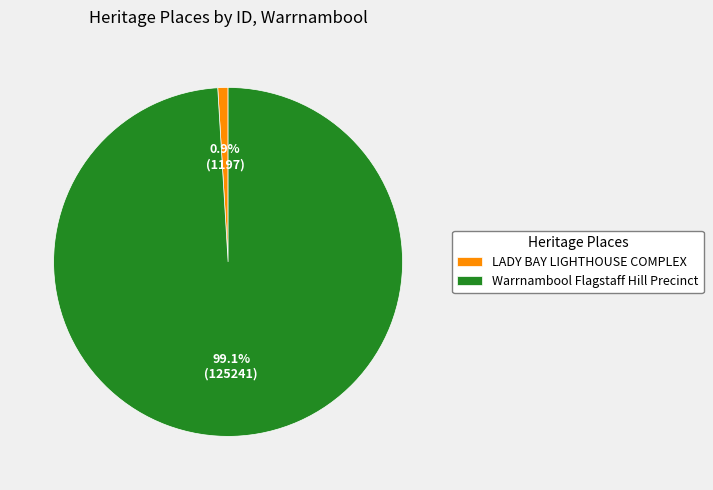

To the nearest percent, what is the difference between the largest and smallest slice percentages?

98%